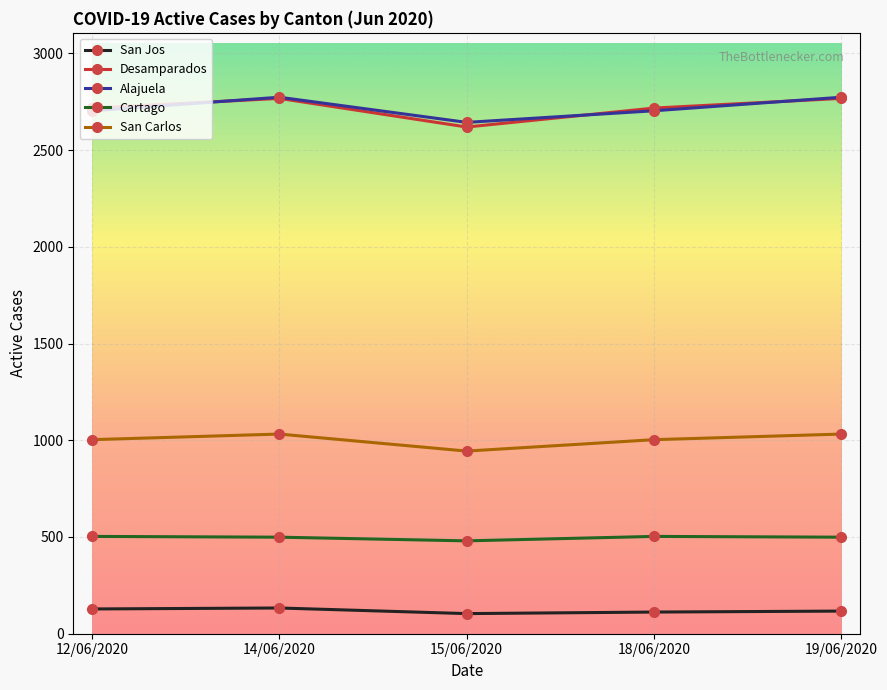

How many data points in Alajuela are less than 2703?

1